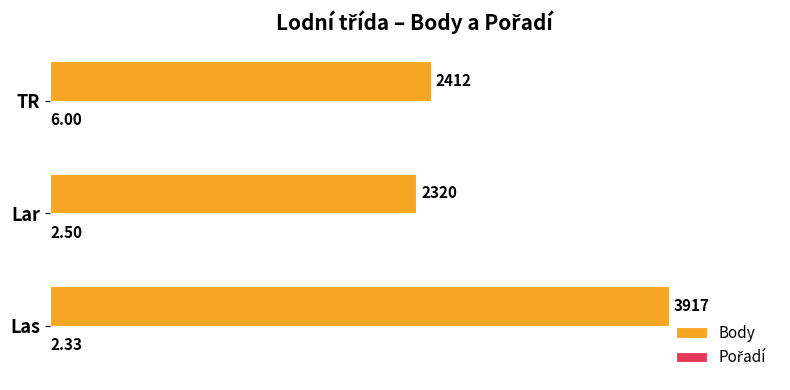

What is the total value across all series at TR?

2418.0